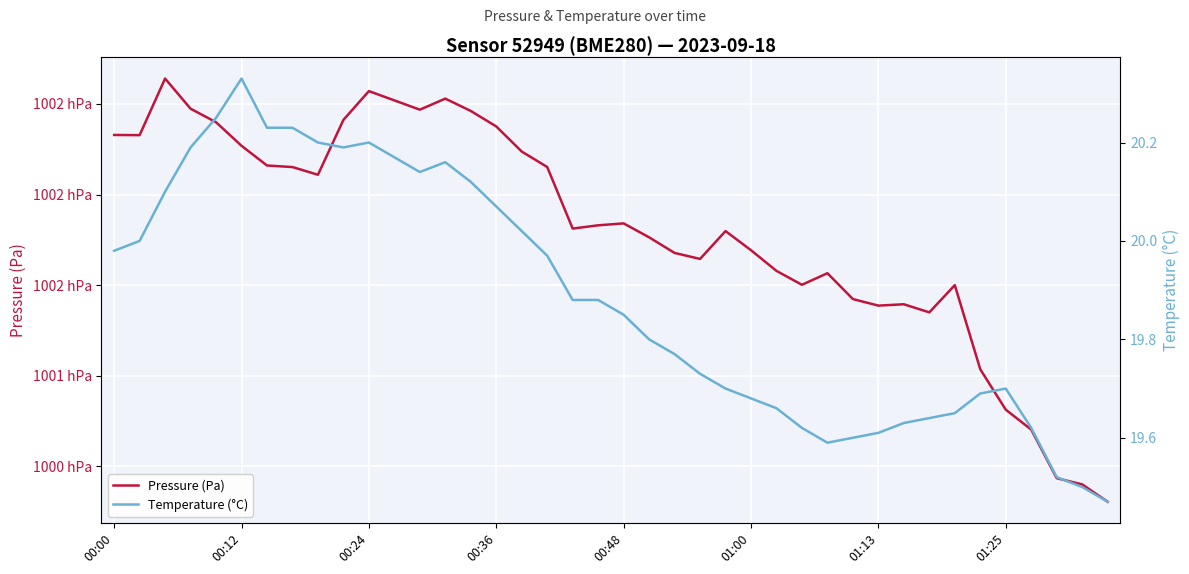

Does the chart display data point markers on the line(s)?

No